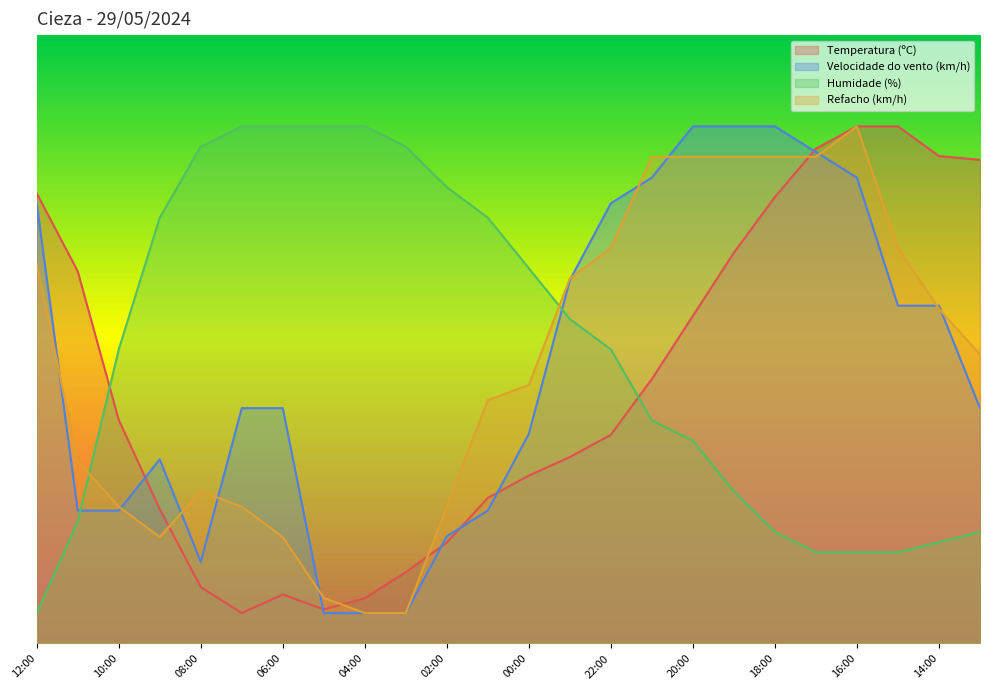

What is the spread (max minus min) of values at 07:00?

80.0